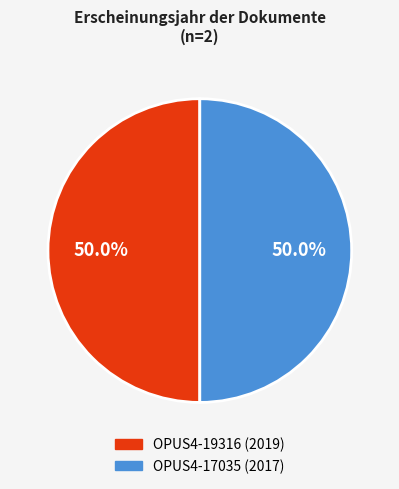

Approximately how many times larger is the value at OPUS4-19316 (2019) compared to OPUS4-17035 (2017)?

1.0